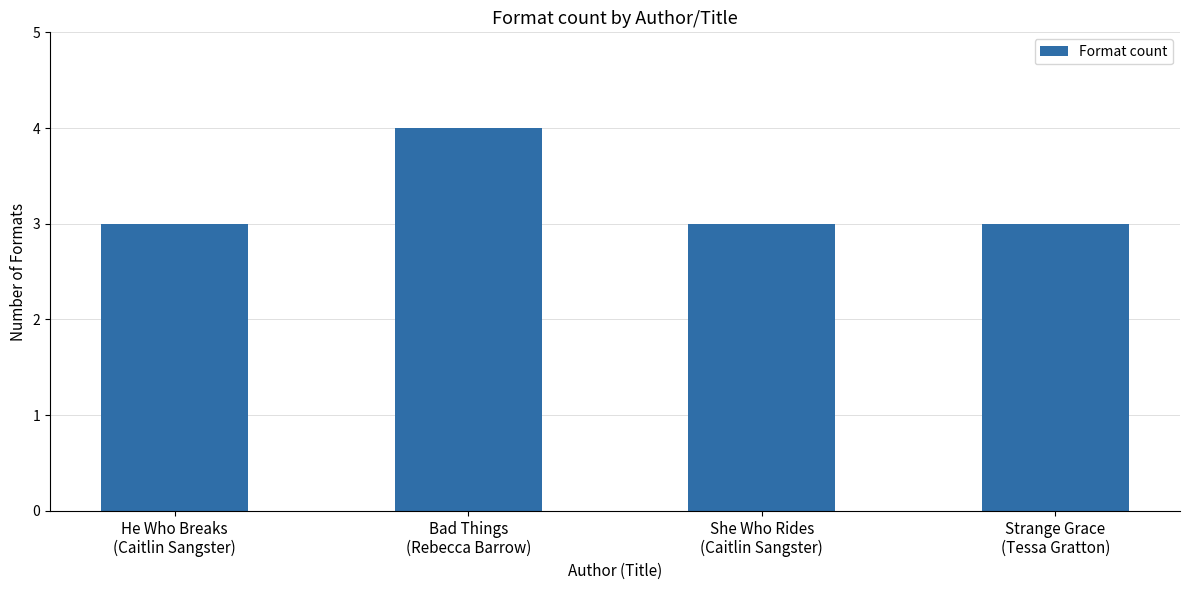

How many series are shown in this chart?

1